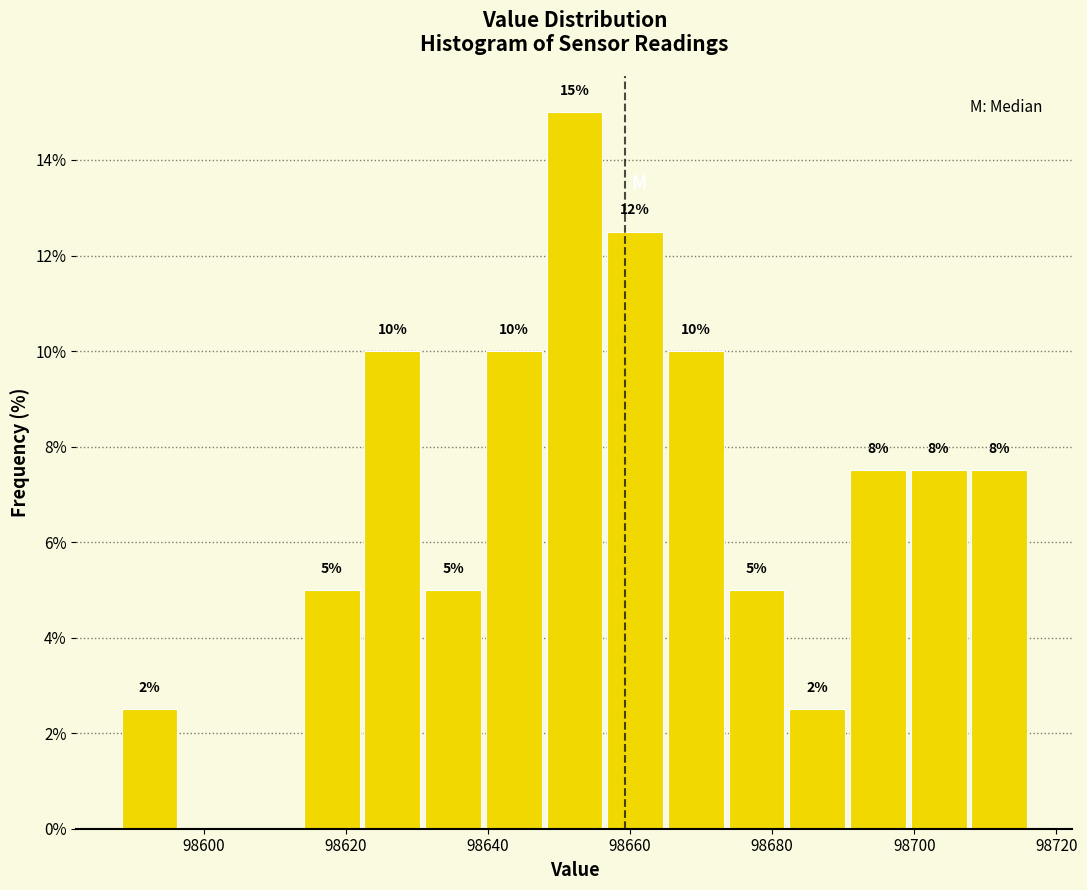

Which range on the x-axis has the tallest bar?

98648 to 98656